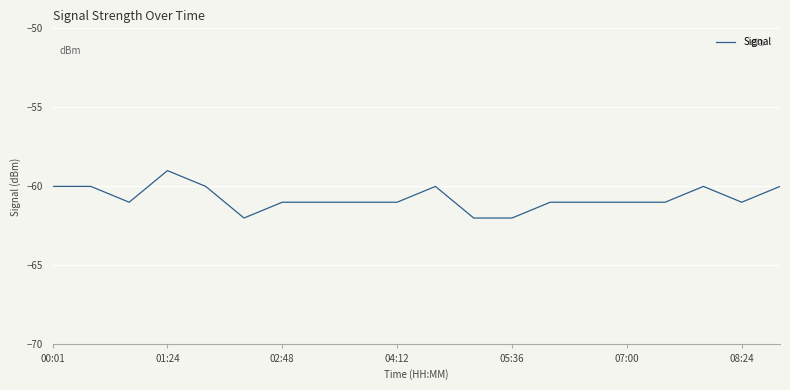

What is the maximum value shown in the chart?

-59